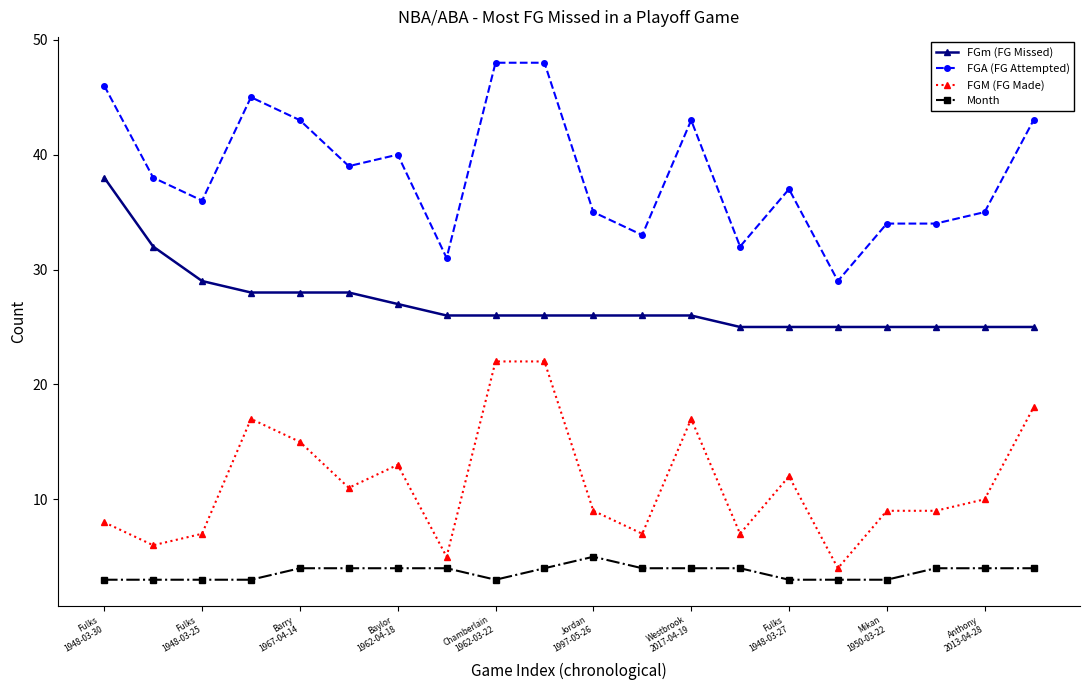

What is the greatest value displayed?

48